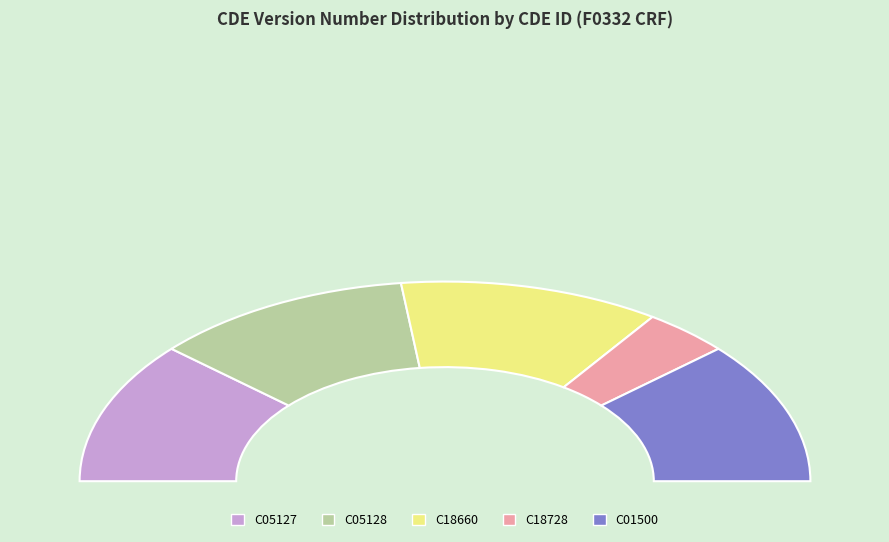

To the nearest percent, what percentage of the pie is C18728?

8%